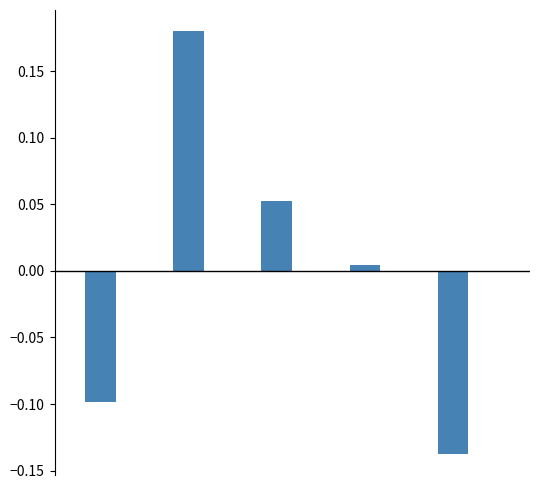

How many categories are shown in the chart?

5